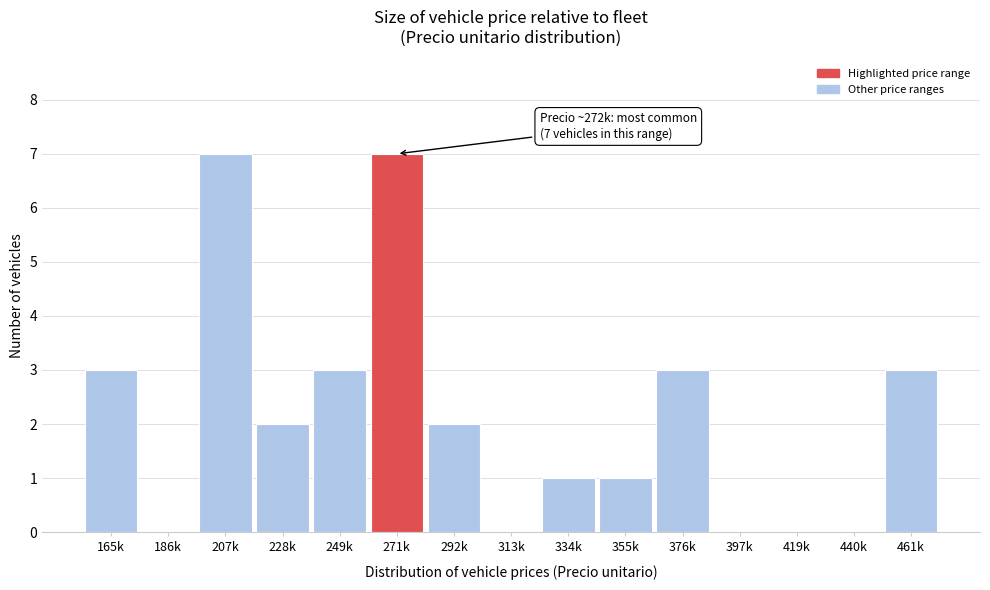

Reading left to right, extract all data points from this chart.

165k=3	186k=0	207k=7	228k=2	249k=3	271k=7	292k=2	313k=0	334k=1	355k=1	376k=3	397k=0	419k=0	440k=0	461k=3